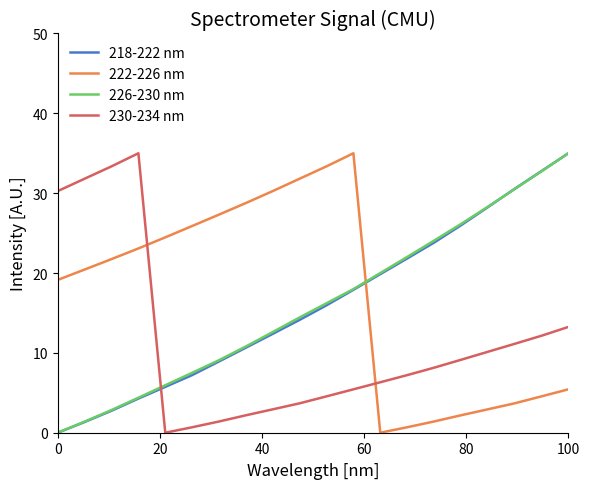

What is the highest value of the 222-226 nm series?

35.0